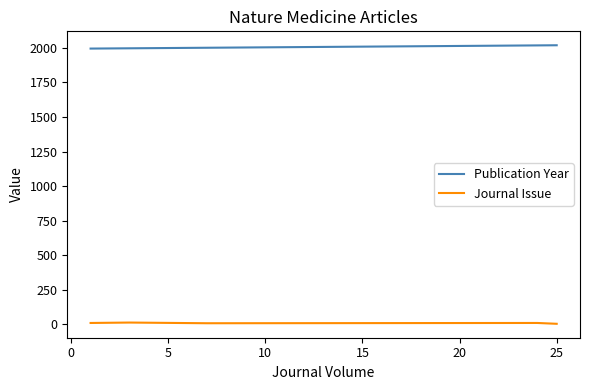

What is the difference between the second highest and second lowest values in the Publication Year series?

21